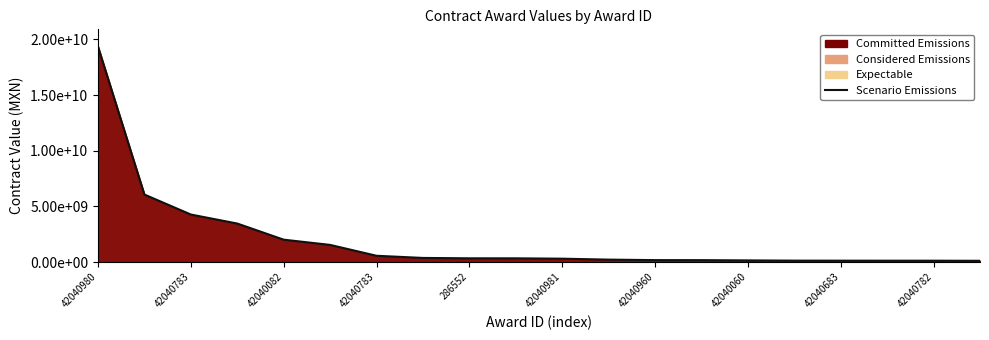

How many data points are above 335135591?

10